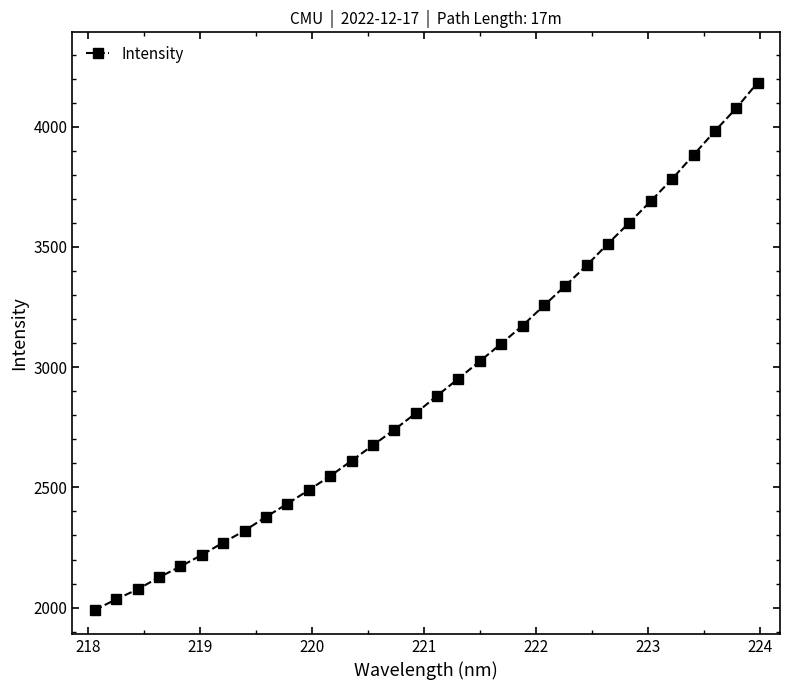

What is the greatest value displayed?

4183.7